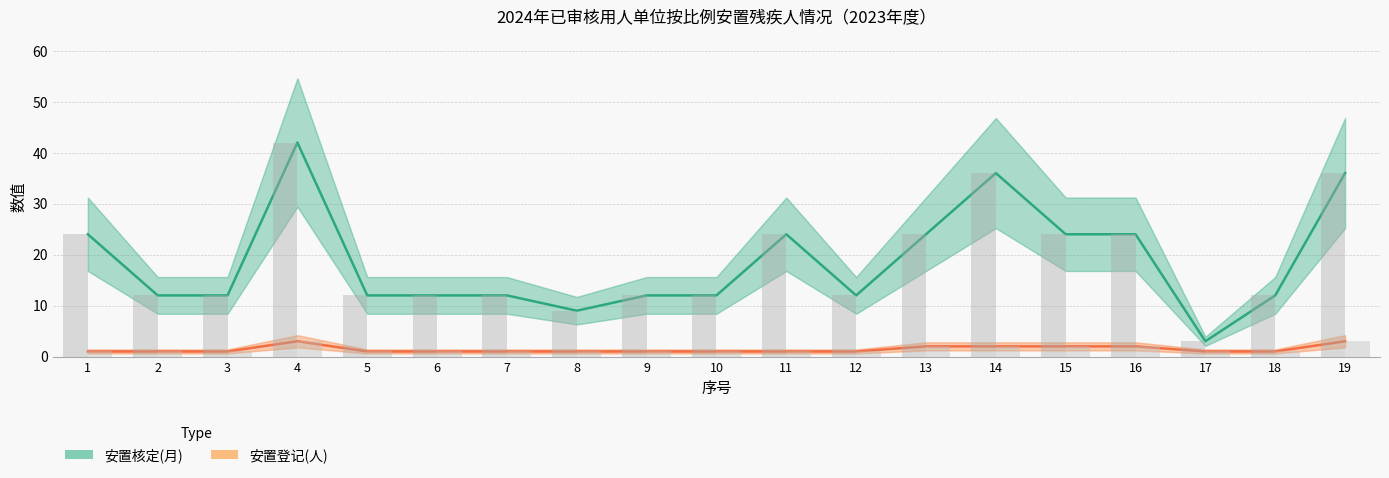

Reading left to right, transcribe all the data shown in this chart.

安置核定(月): 24	12	12	42	12	12	12	9	12	12	24	12	24	36	24	24	3	12	36
安置登记(人): 1	1	1	3	1	1	1	1	1	1	1	1	2	2	2	2	1	1	3